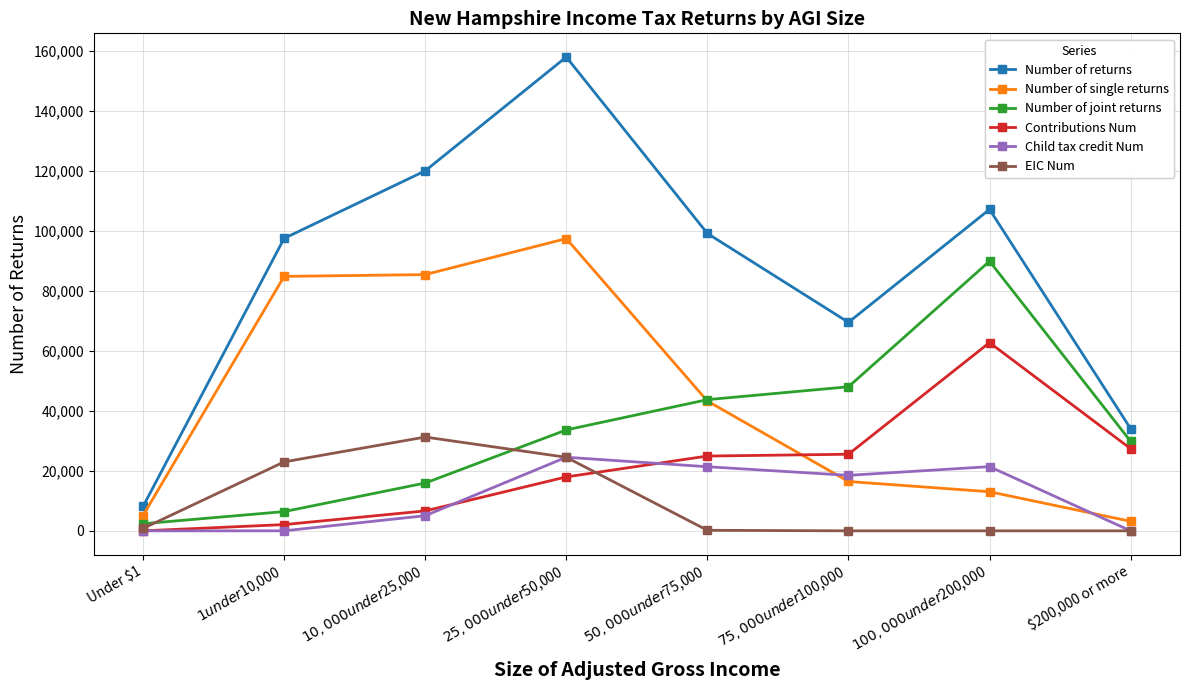

True or false: Number of returns has a value of 34040 at $200,000 or more.

True